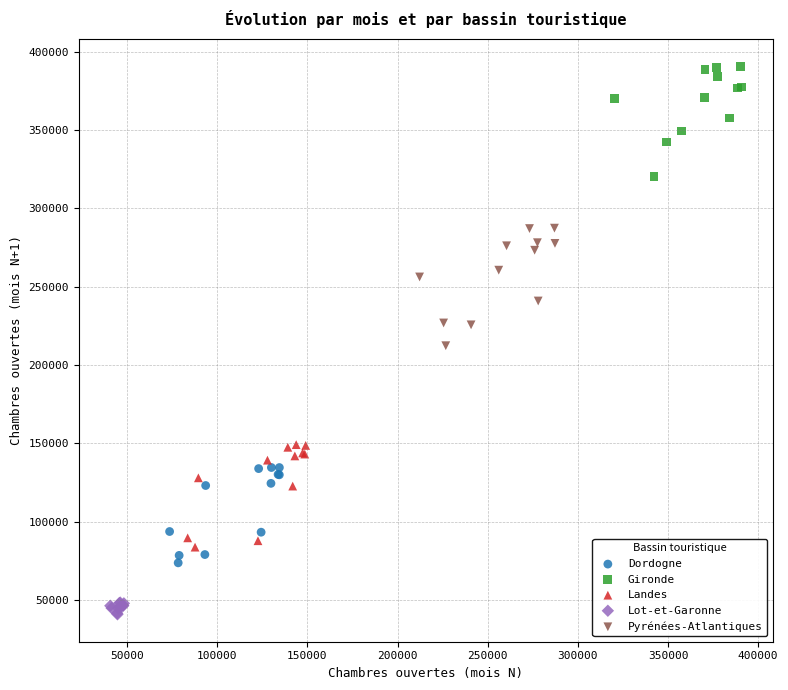

Which series contains the highest Y value?

Gironde